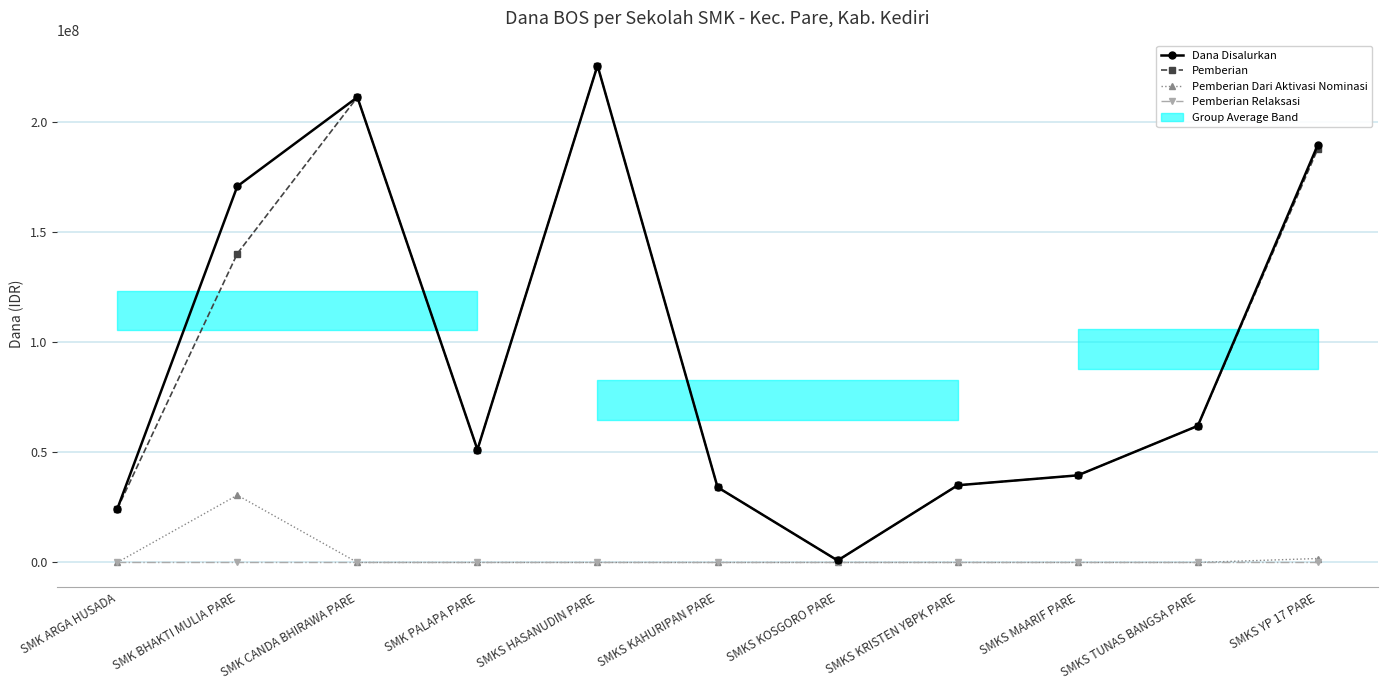

What are all the series names shown in the legend?

Dana Disalurkan, Pemberian, Pemberian Dari Aktivasi Nominasi, Pemberian Relaksasi